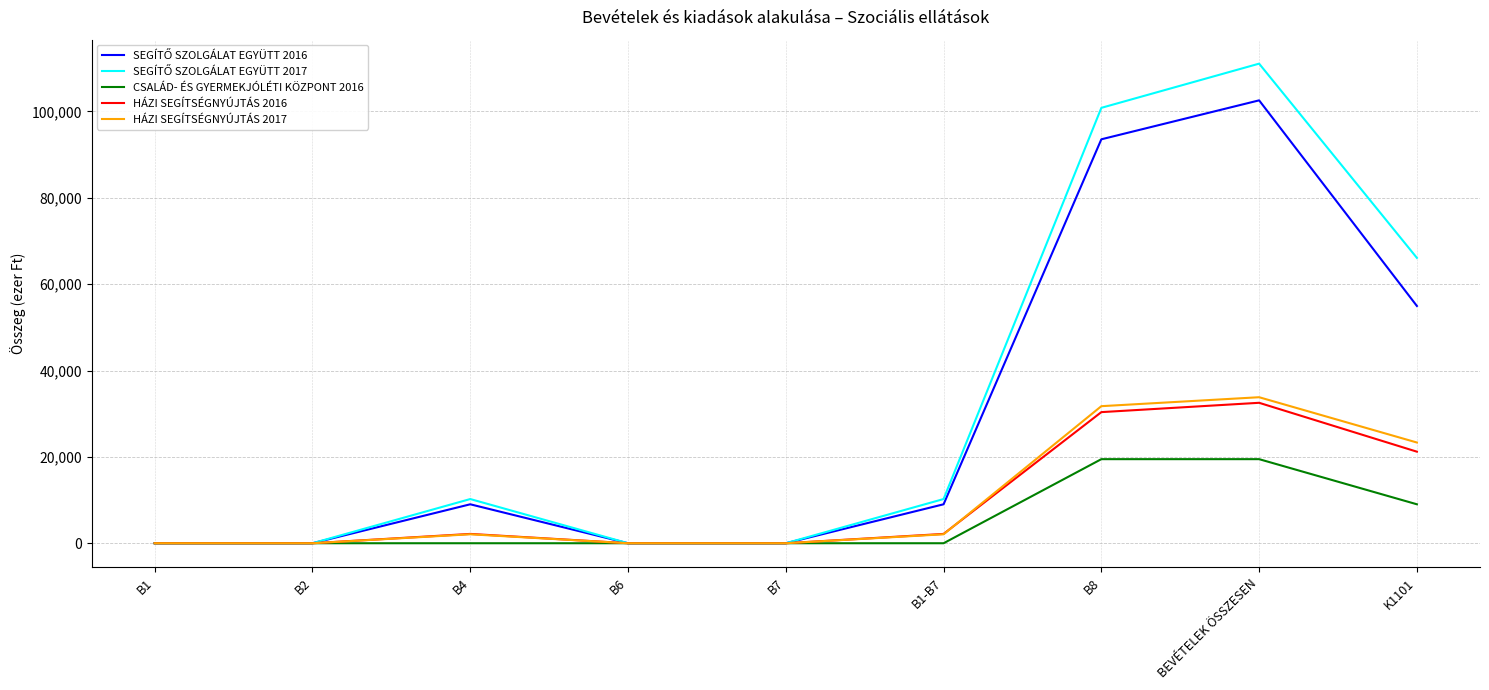

Is it true that CSALÁD- ÉS GYERMEKJÓLÉTI KÖZPONT 2016 equals 19471 at BEVÉTELEK ÖSSZESEN?

True